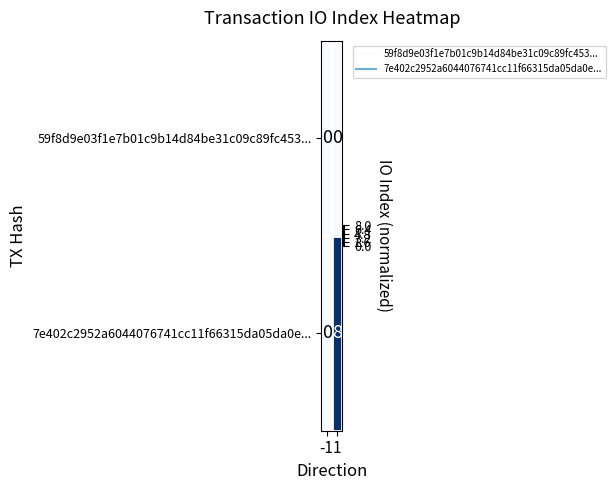

What is the average value of the 7e402c2952a6044076741cc11f66315da05da0e... series?

4